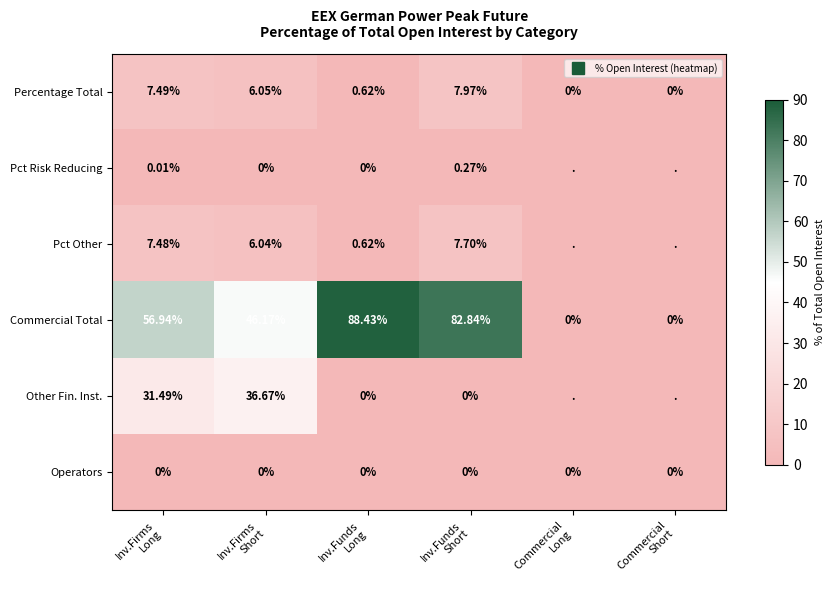

List the labels in order of Percentage Total value, largest first.

Inv.Funds Short, Inv.Firms Long, Inv.Firms Short, Inv.Funds Long, Commercial Long, Commercial Short